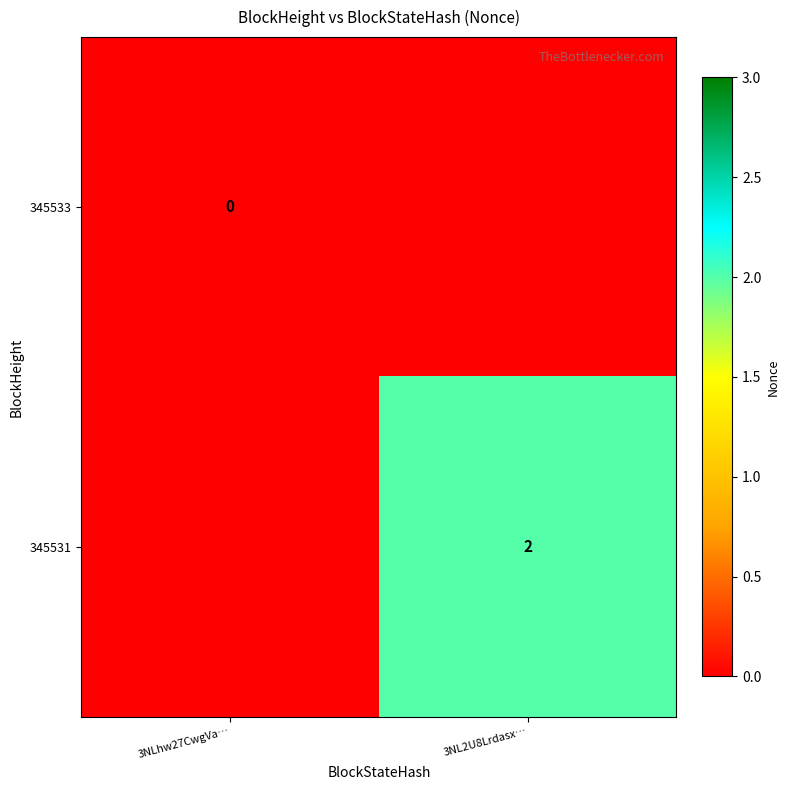

Is it true that 345531 equals 2 at 3NL2U8Lrdasx…?

True